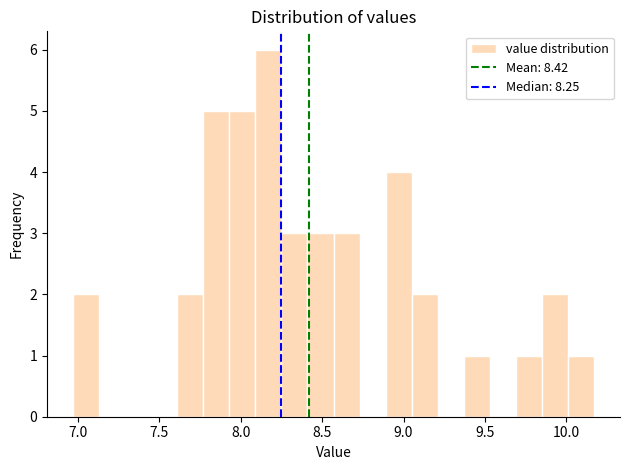

Around what value on the x-axis is the tallest bar? Give the approximate position of its centre, as read against the axis.

8.15